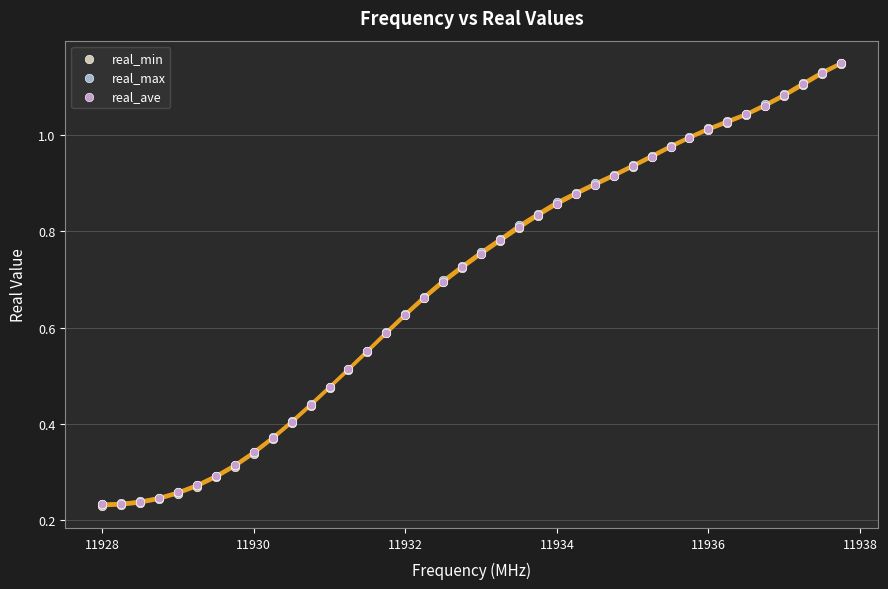

What are all the series names shown in the legend?

real_min, real_max, real_ave